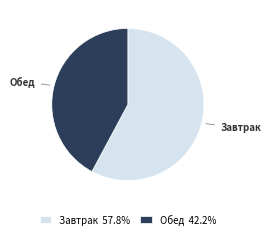

Is the sum of Обед 42.2% and Завтрак 57.8% greater than half?

Yes